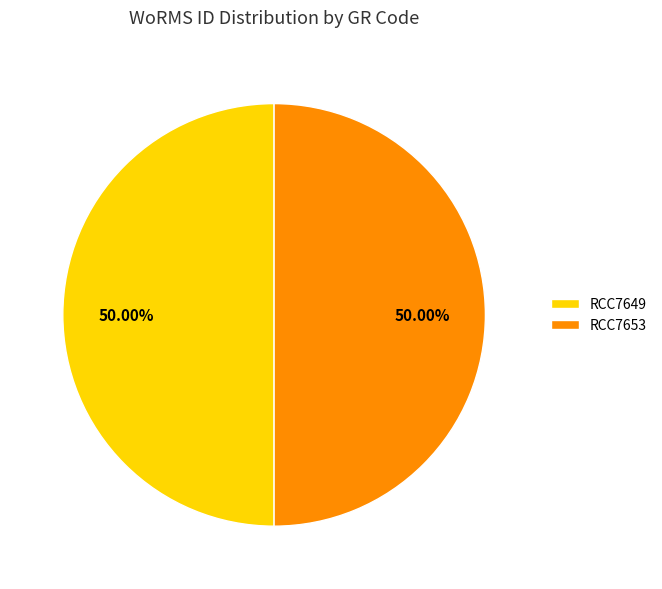

To the nearest percent, what percentage of the pie is RCC7653?

50%